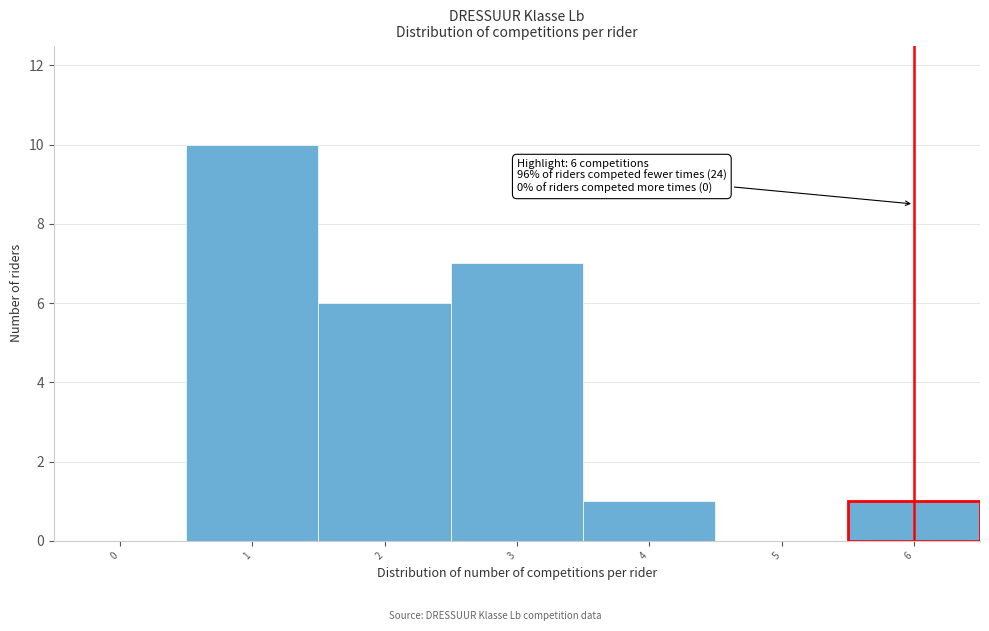

Reading left to right, transcribe all the data shown in this chart.

0=0	1=10	2=6	3=7	4=1	5=0	6=1